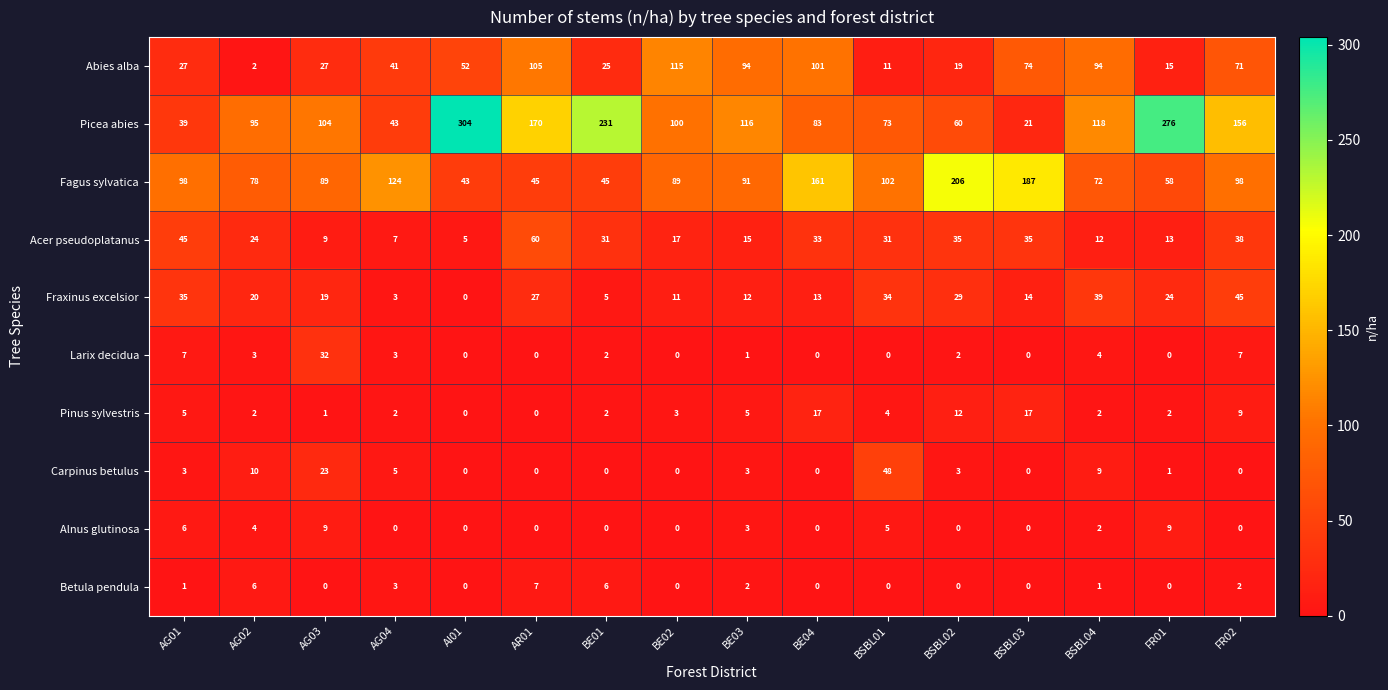

True or false: Carpinus betulus has a value of 7 at AG04.

False